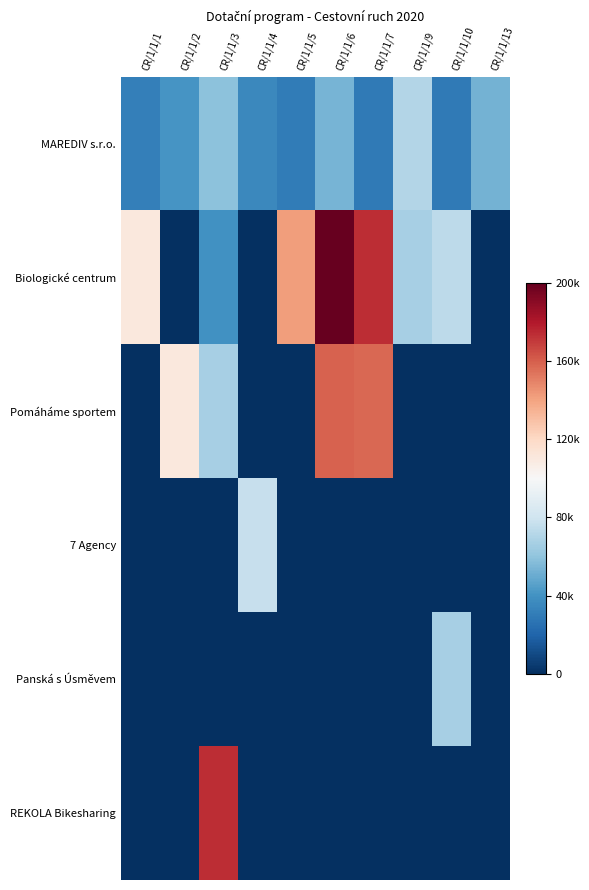

Which series has the widest spread of values?

Biologické centrum